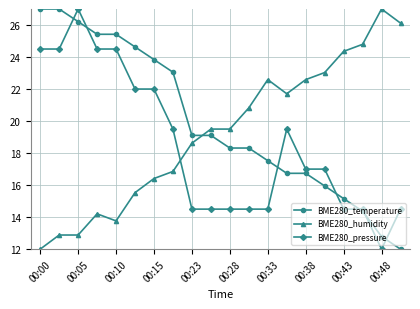

What is the value of the BME280_temperature point at the 18th from the left?

14.4